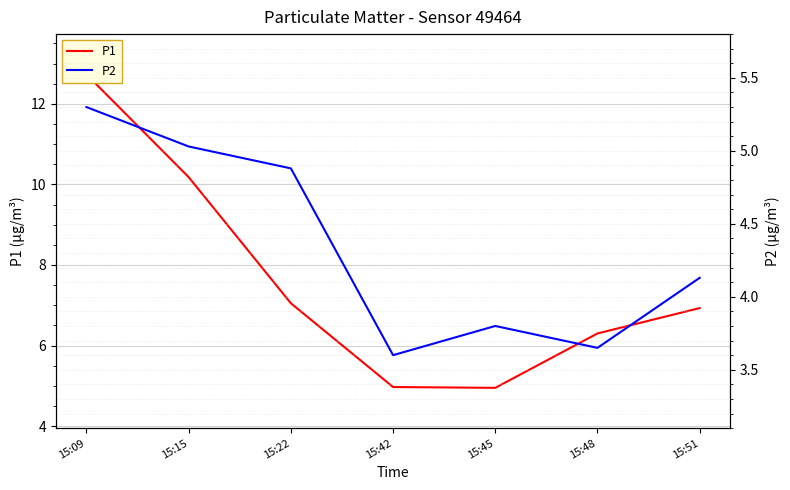

True or false: P2 and P1 cross at least once.

False